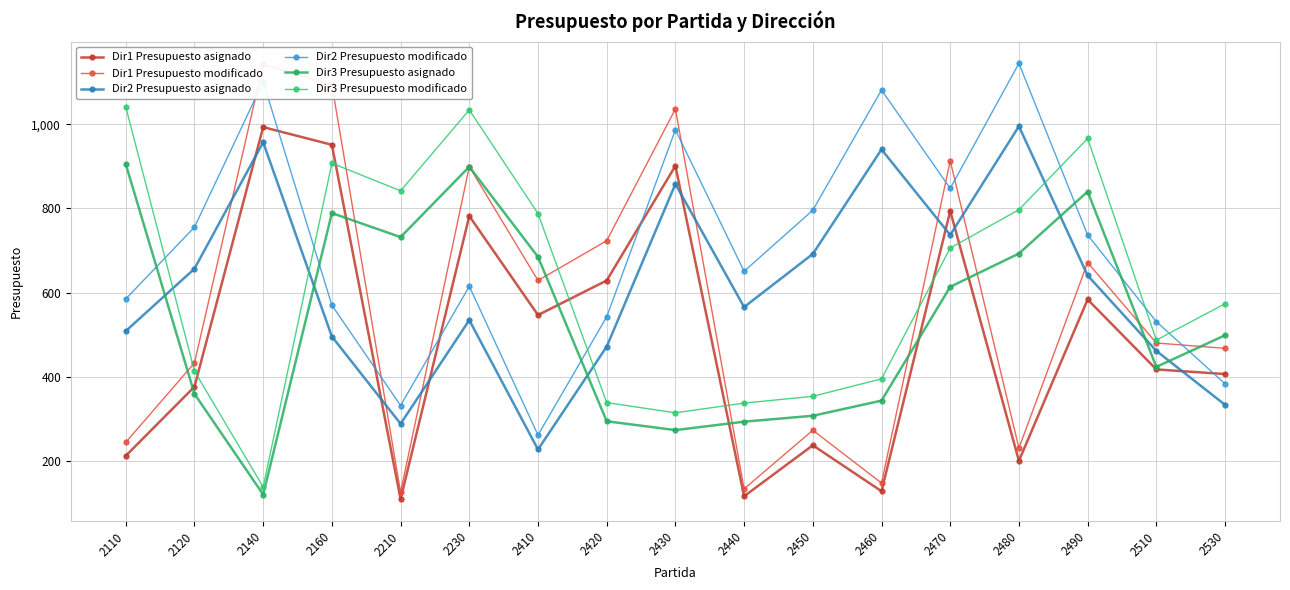

What is the maximum value shown in the chart?

1144.2